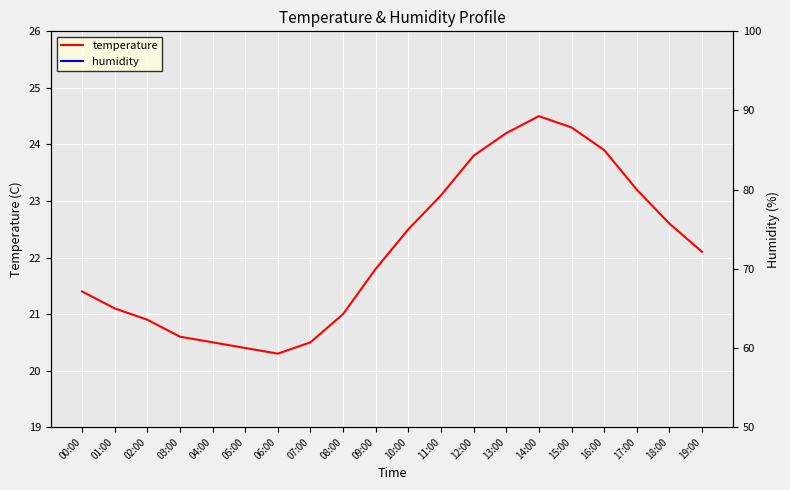

True or false: humidity and temperature cross at least once.

False